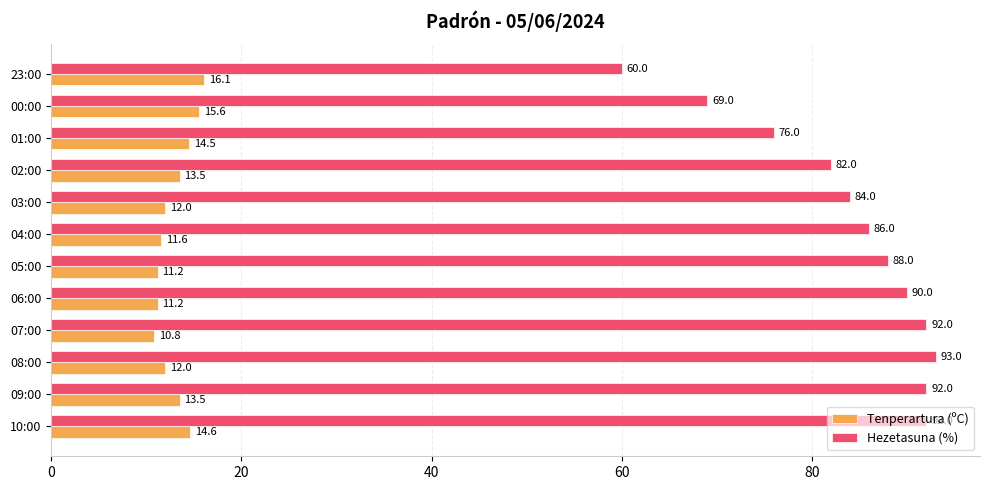

What is the sum of all Hezetasuna (%) values?

1004.0